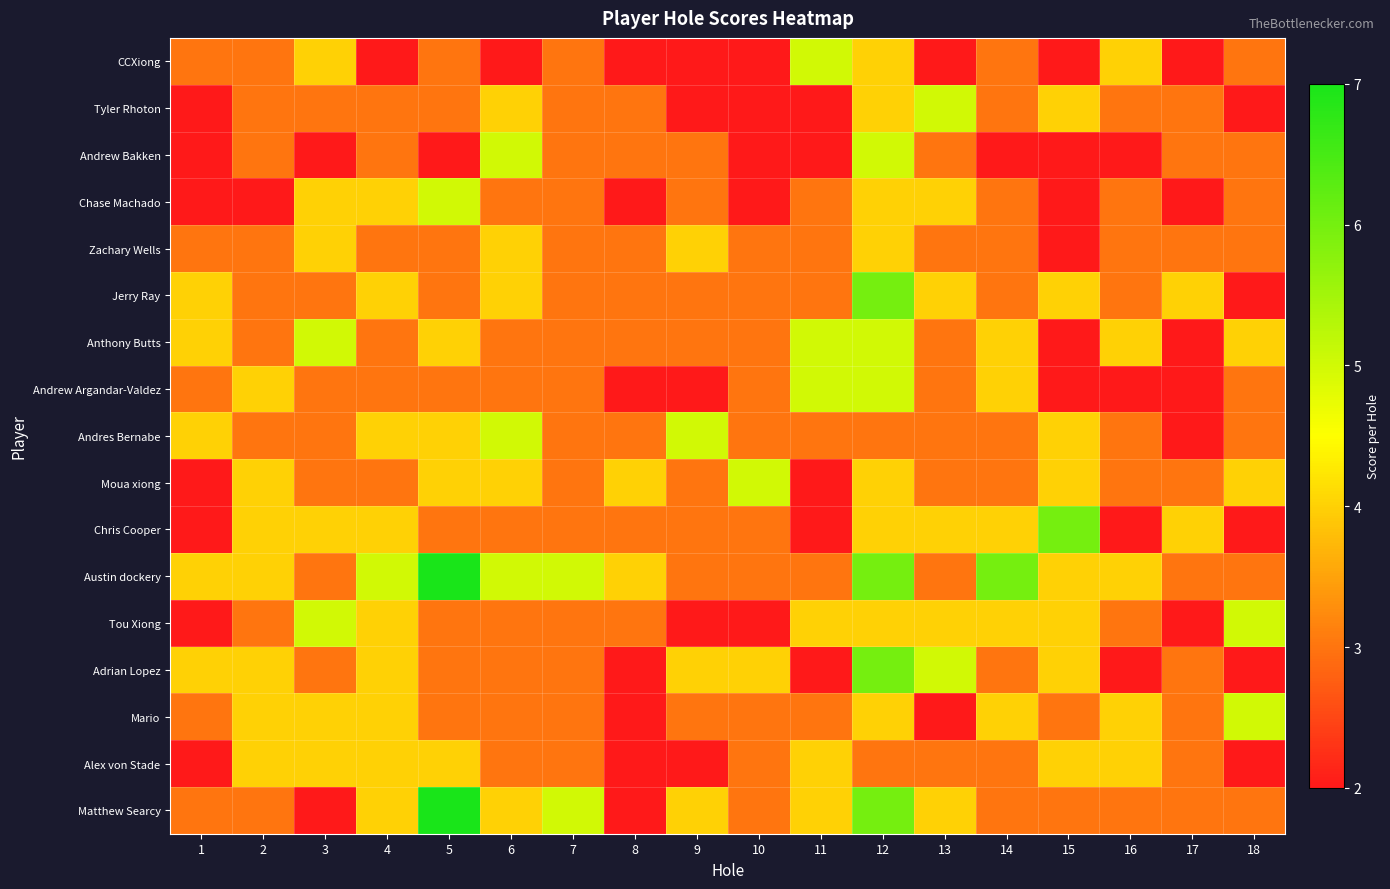

At which category is the sum across all series the highest?

12